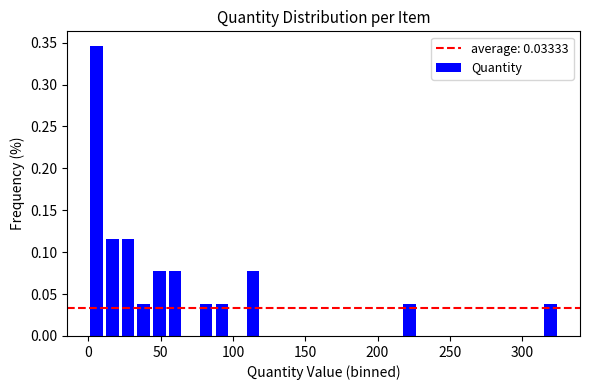

Around what value on the x-axis is the tallest bar? Give the approximate position of its centre, as read against the axis.

5